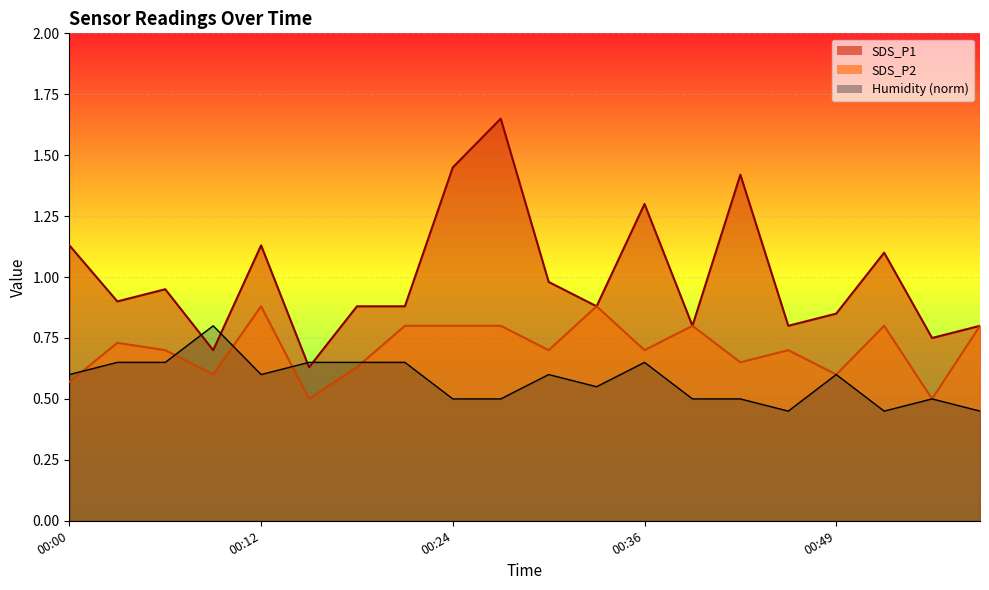

Is it true that SDS_P1 equals 0.5 at 00:58?

False